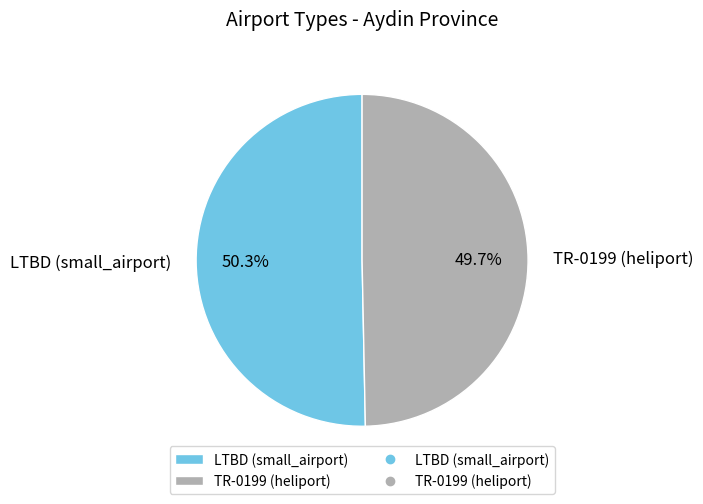

Which category has the smallest portion of the pie?

TR-0199 (heliport)